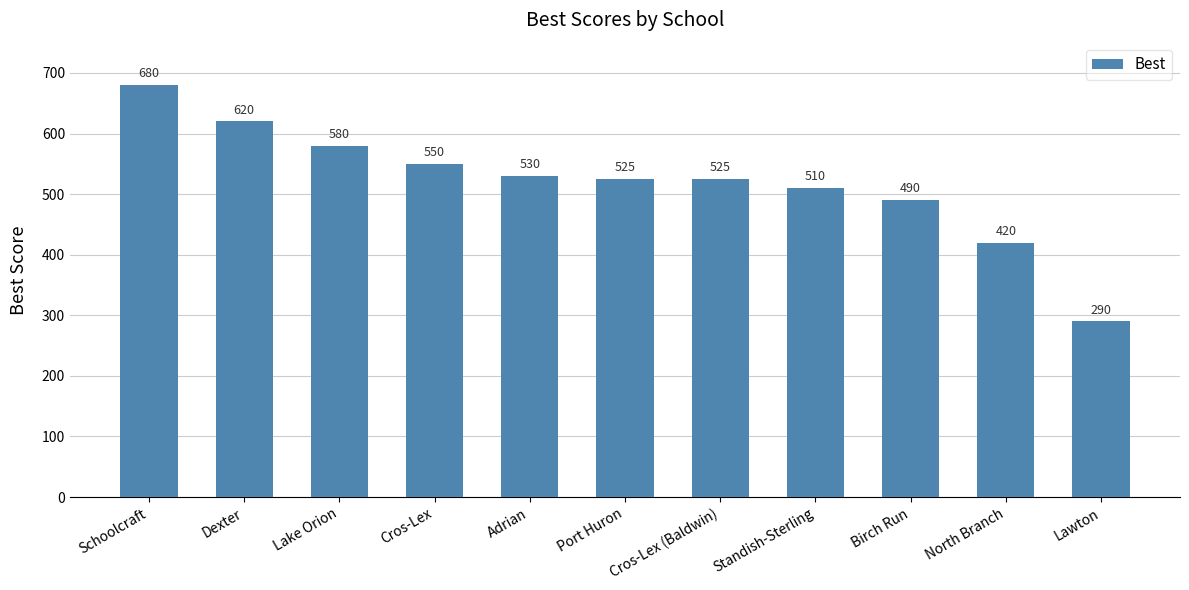

Reading left to right, transcribe all the data shown in this chart.

680	620	580	550	530	525	525	510	490	420	290